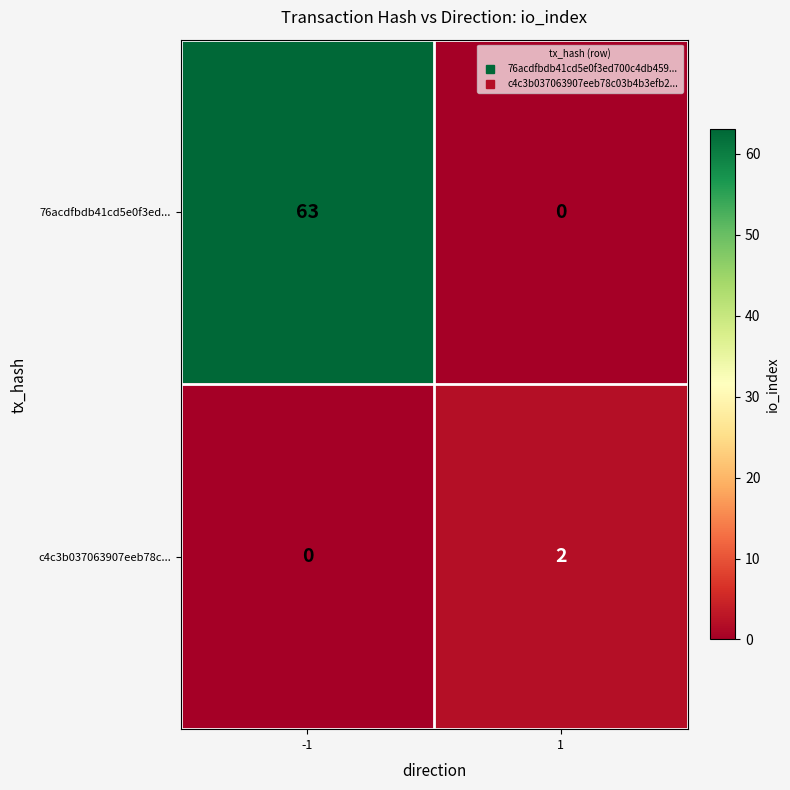

List the series in order of their overall mean, highest first.

76acdfbdb41cd5e0f3ed..., c4c3b037063907eeb78c...